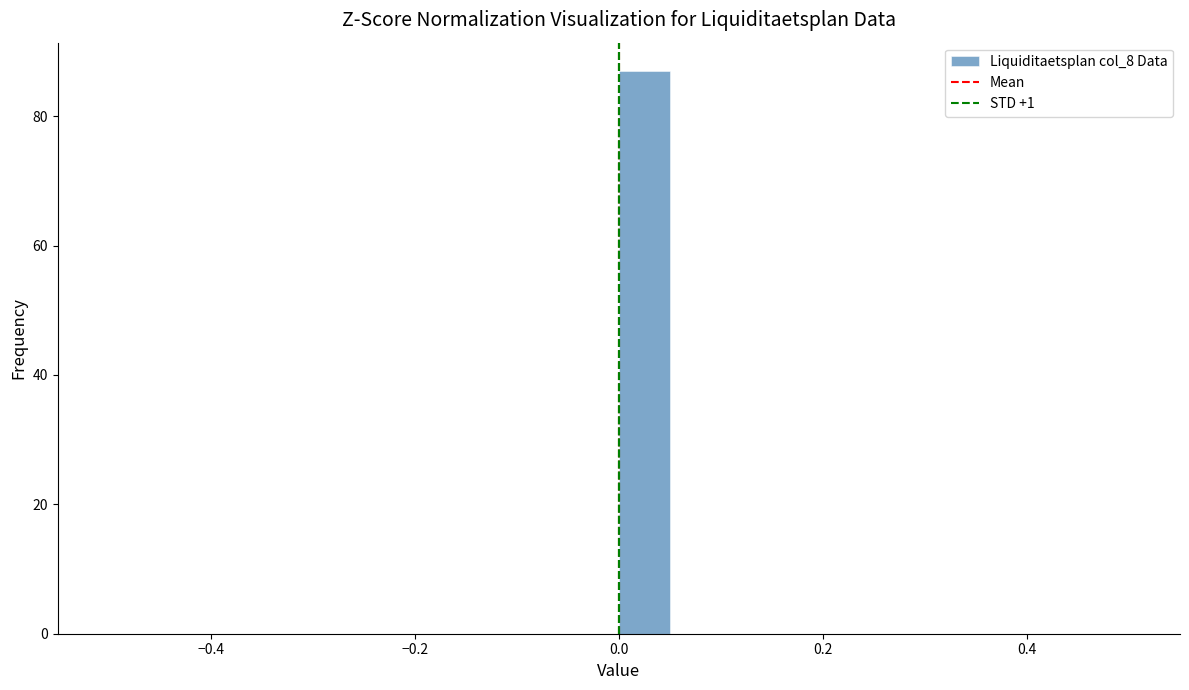

Around what value on the x-axis is the tallest bar? Give the approximate position of its centre, as read against the axis.

0.02